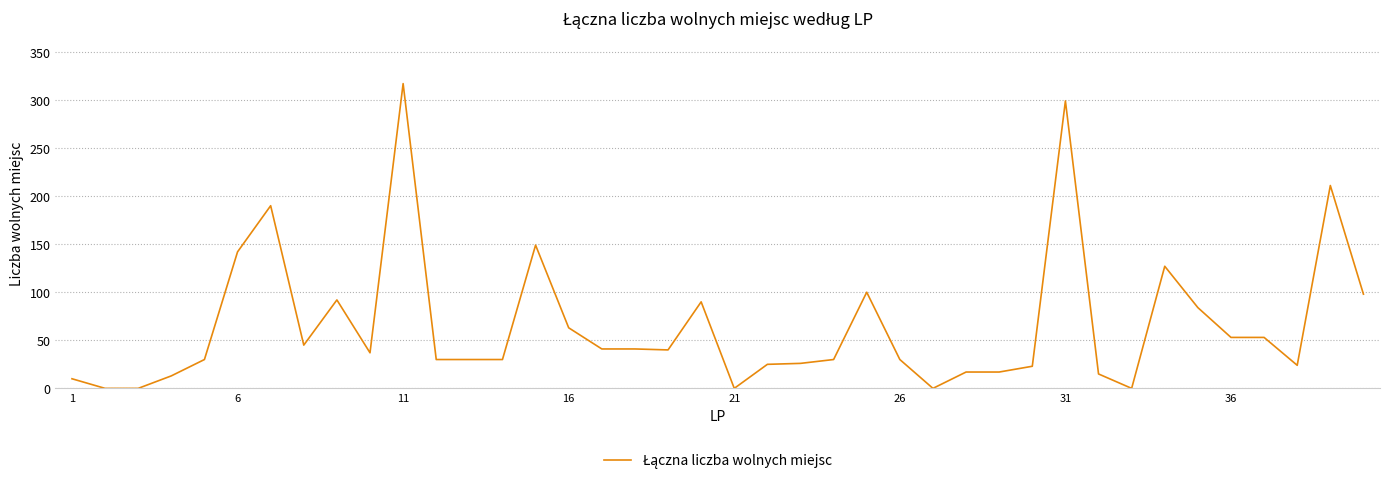

True or false: the data has more than 2 interior local peaks.

True